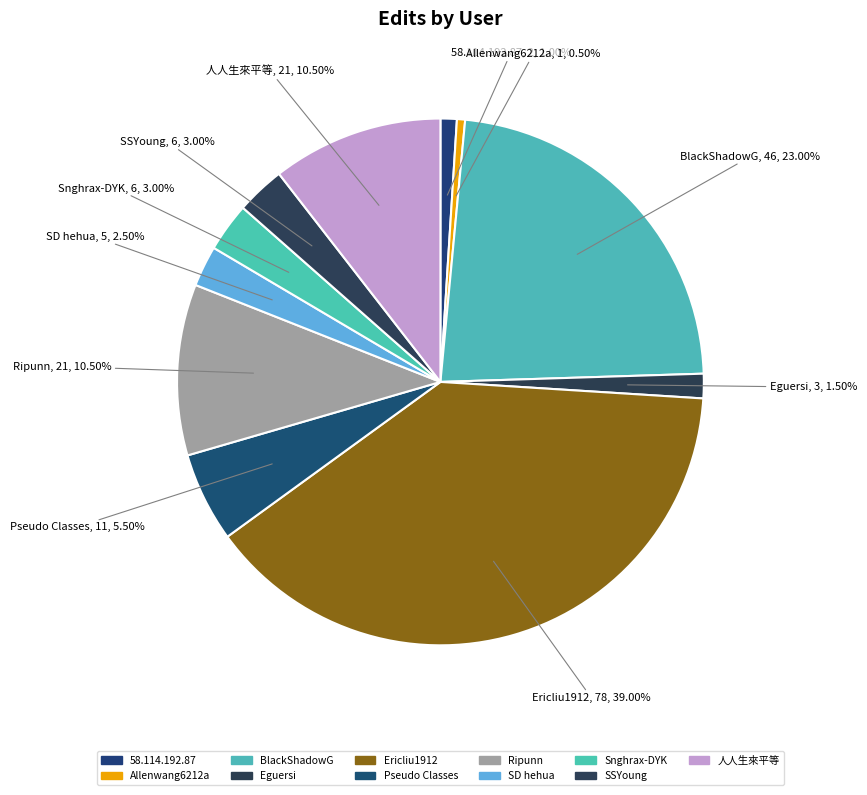

Which has a higher value, SD hehua or Pseudo Classes?

Pseudo Classes